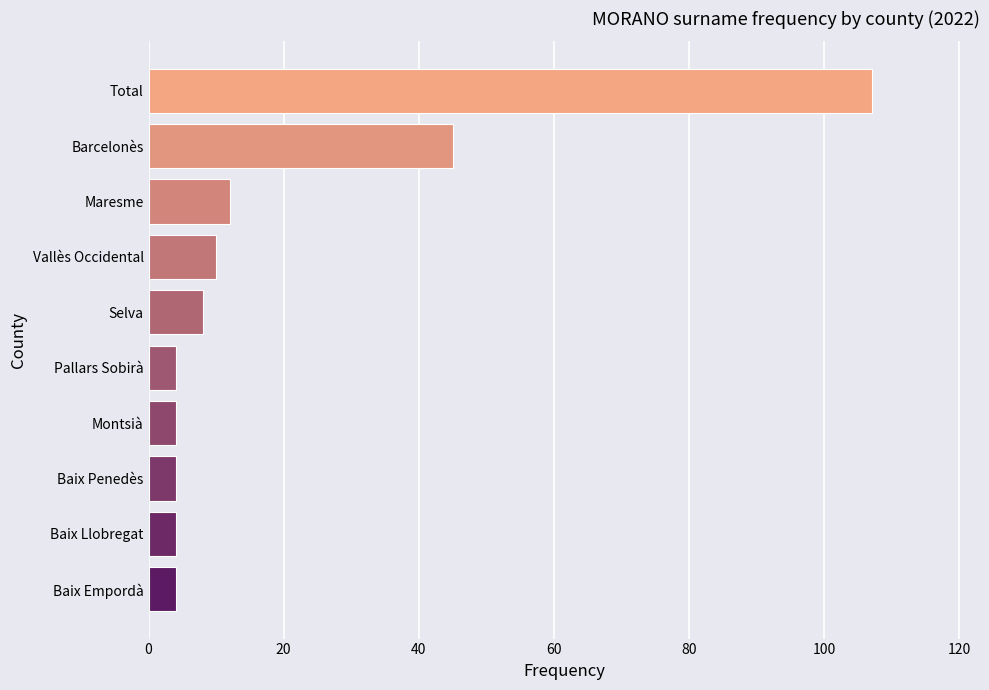

Is it true that the value at Montsià is 4?

True